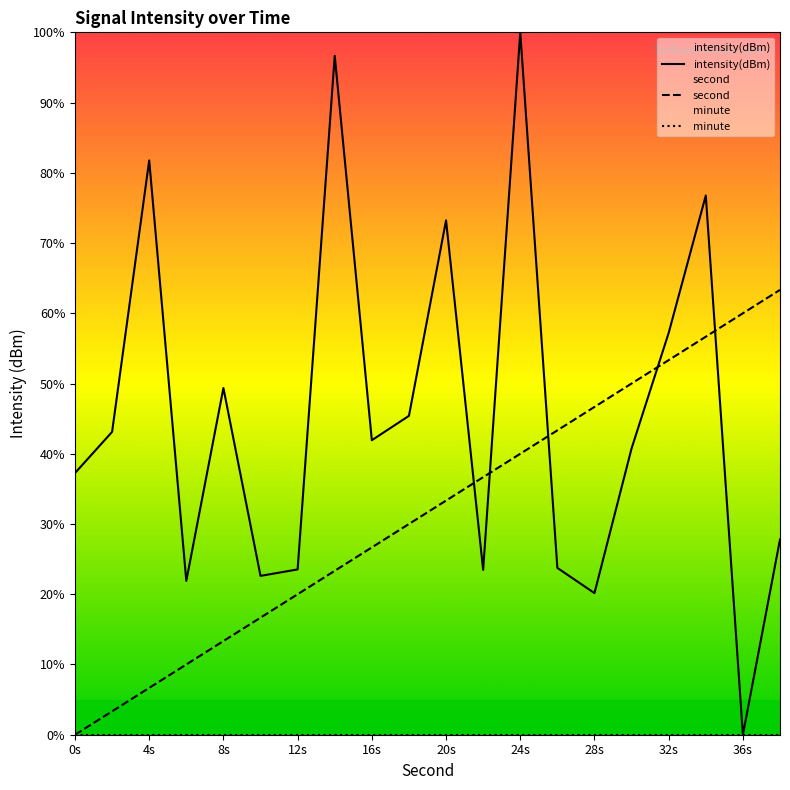

At which category is the sum across all series the highest?

24s